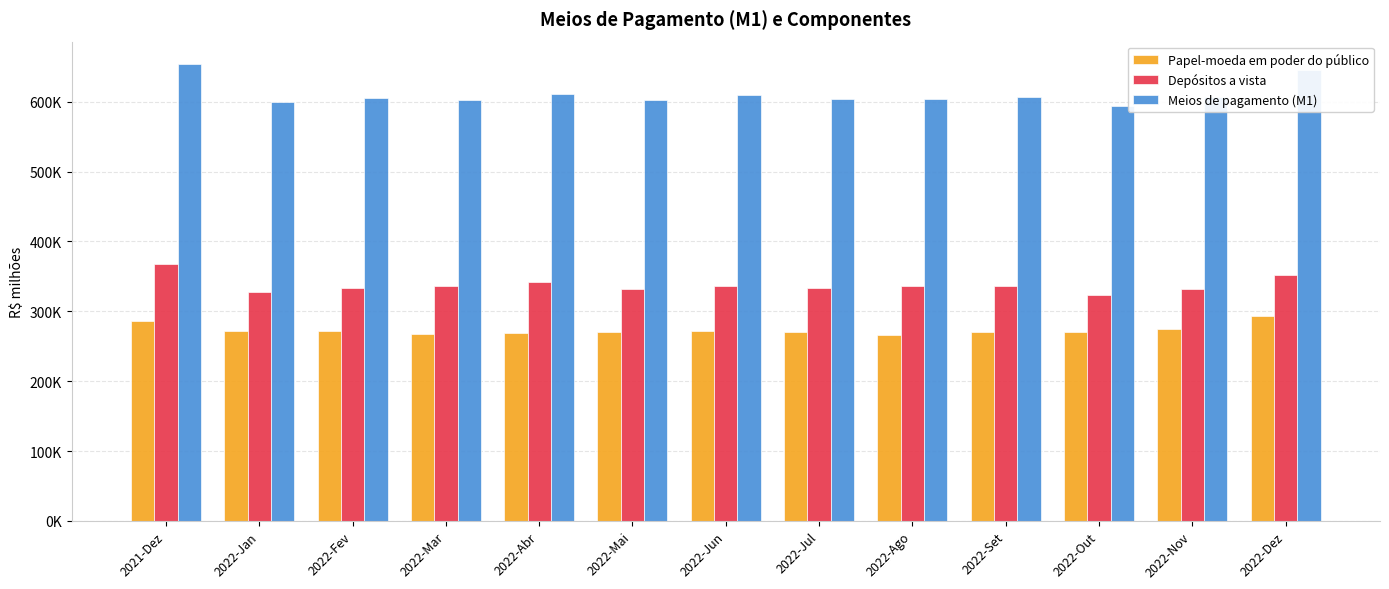

Reading left to right, extract all data points from this chart.

Papel-moeda em poder do público: 285945.0	271952.4	271609.5	267160.9	268524.1	270974.1	272471.2	269982.5	266726.0	270827.7	271001.1	275121.3	293148.4
Depósitos a vista: 367475.3	327800.6	333167.5	335803.6	342279.4	331986.5	336964.3	333751.5	336587.0	335927.6	323571.5	331747.5	352650.0
Meios de pagamento (M1): 653420.2	599753.0	604776.9	602964.5	610803.5	602960.6	609435.5	603734.0	603313.1	606755.3	594572.7	606868.8	645798.3